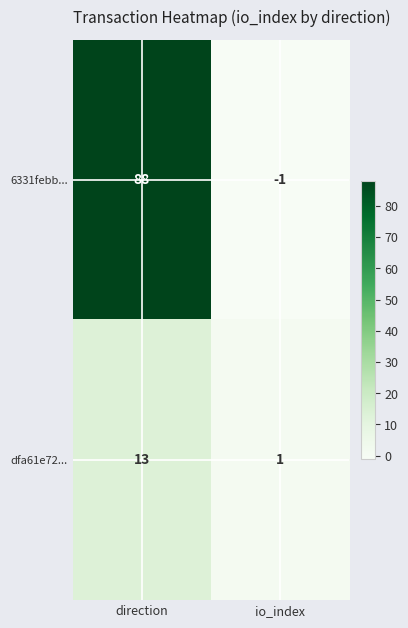

Which series has the largest total across all categories?

6331febb...